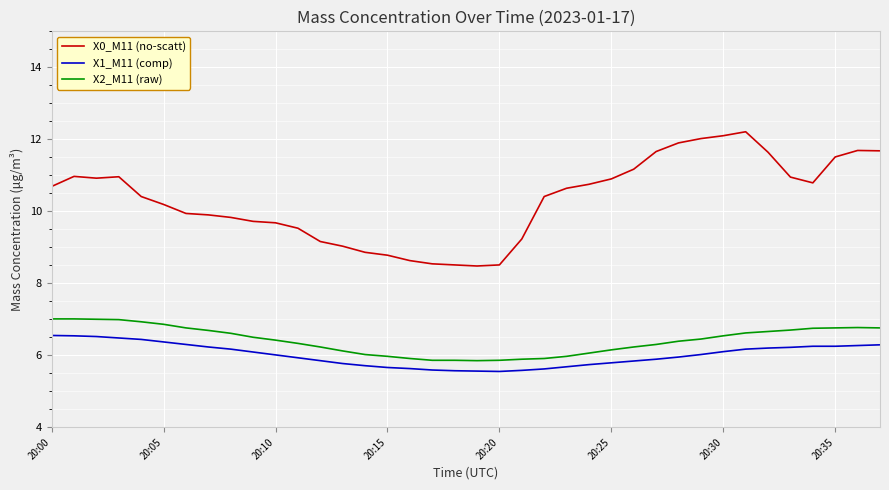

Count the number of data series in this chart.

3